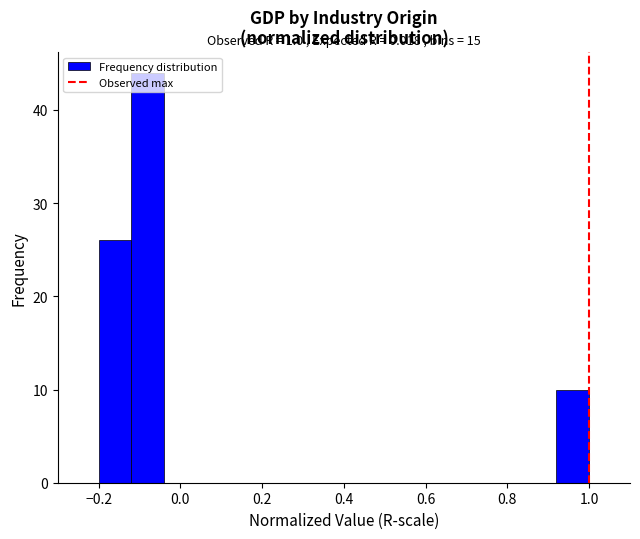

Over which range of the x-axis is the bar tallest?

-0.12 to -0.04